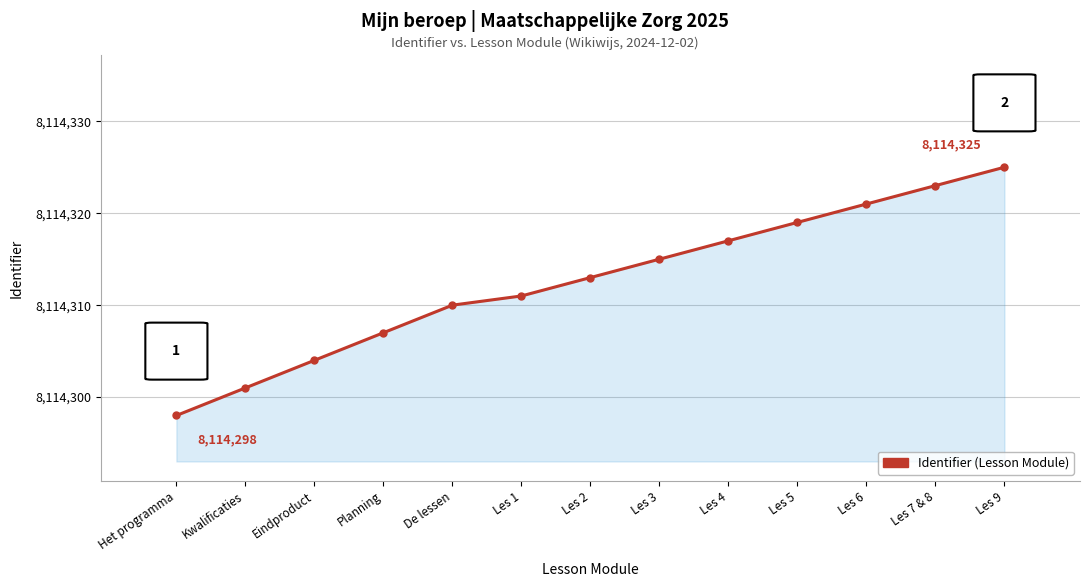

What position from the right is Het programma?

13